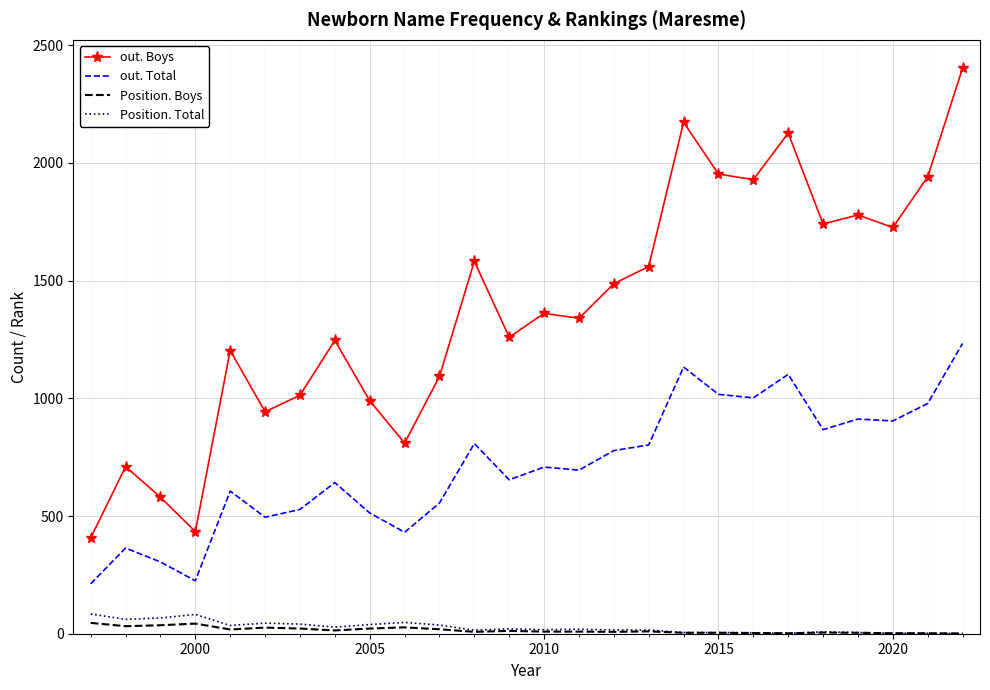

True or false: Position. Boys and out. Boys cross at least once.

False